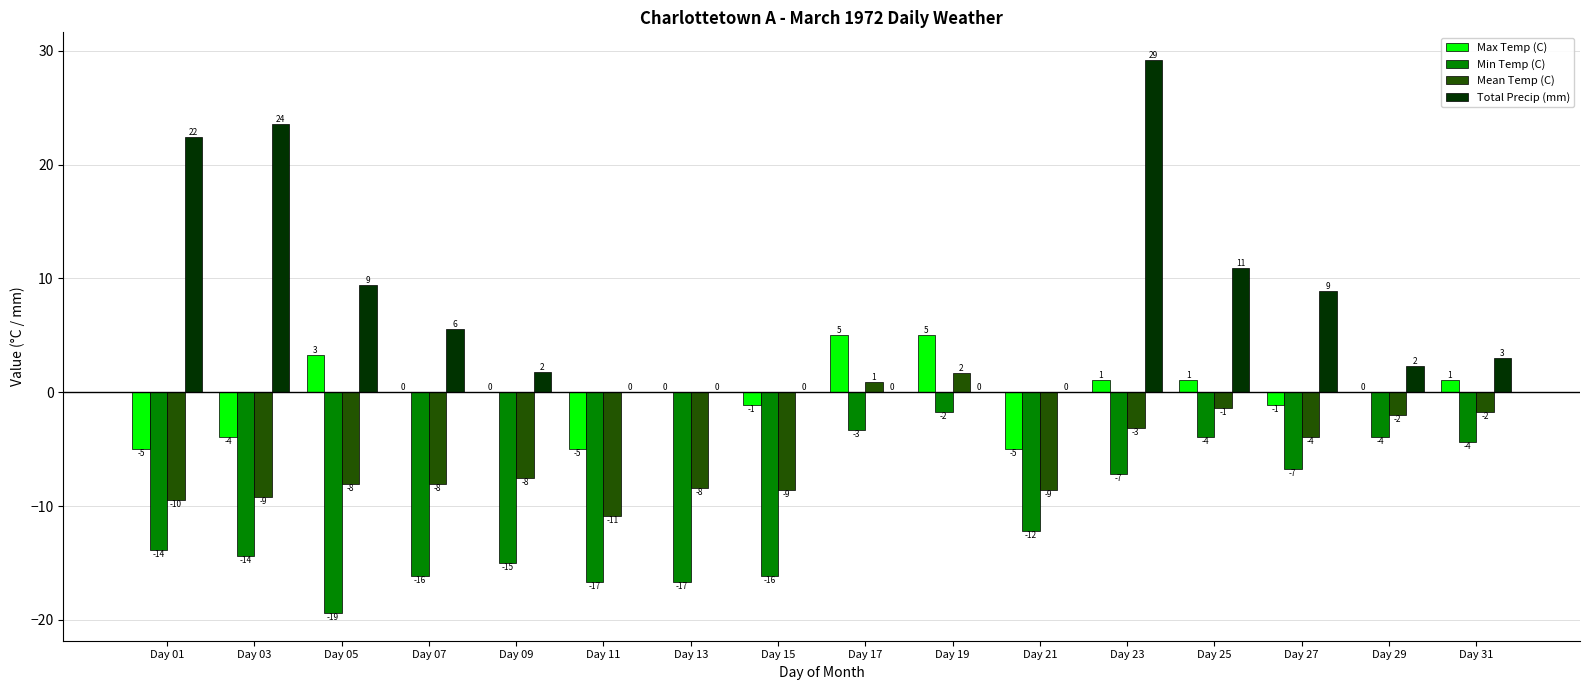

What are all the series names shown in the legend?

Max Temp (C), Min Temp (C), Mean Temp (C), Total Precip (mm)